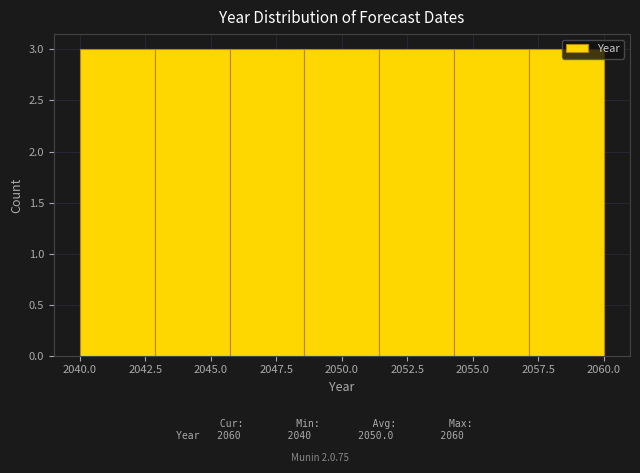

Reading left to right, transcribe this chart: for each bar, give the range it covers on the x-axis and its height. Neither the bar edges nor the heights are printed on the chart, so give them approximately, as read against the axes.

2040.0 to 2043.0: 3
2043.0 to 2045.5: 3
2045.5 to 2048.5: 3
2048.5 to 2051.5: 3
2051.5 to 2054.5: 3
2054.5 to 2057.0: 3
2057.0 to 2060.0: 3